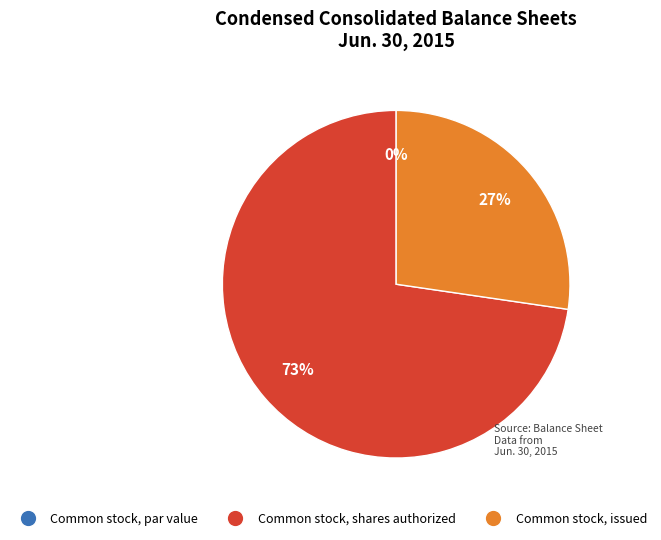

Rank the categories by value from lowest to highest.

Common stock, par value, Common stock, issued, Common stock, shares authorized